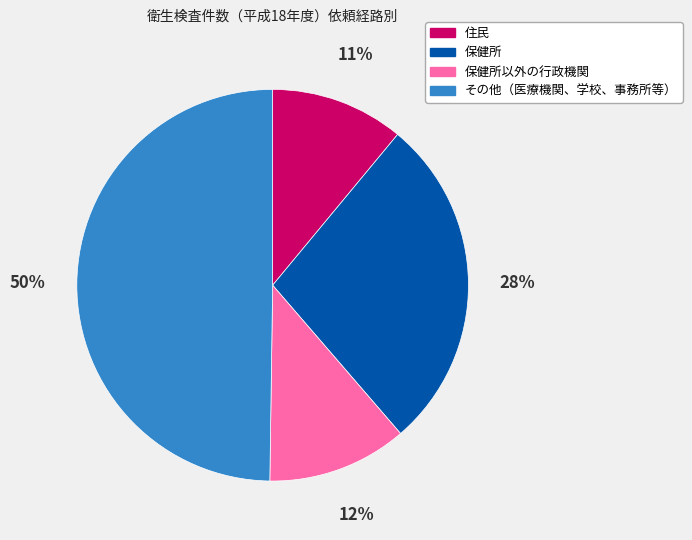

Count the number of slices in the pie.

4